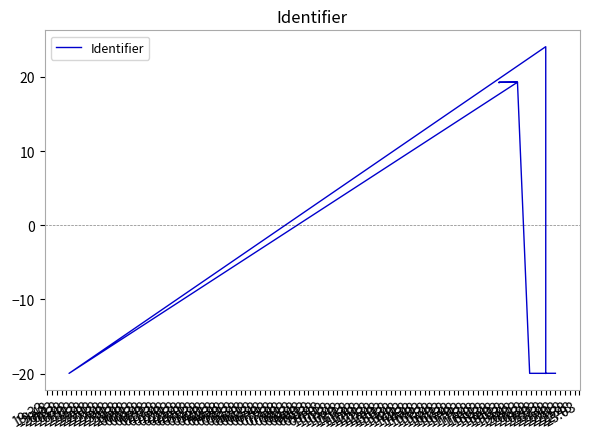

What is the label of the 9th point from the left?

21:33